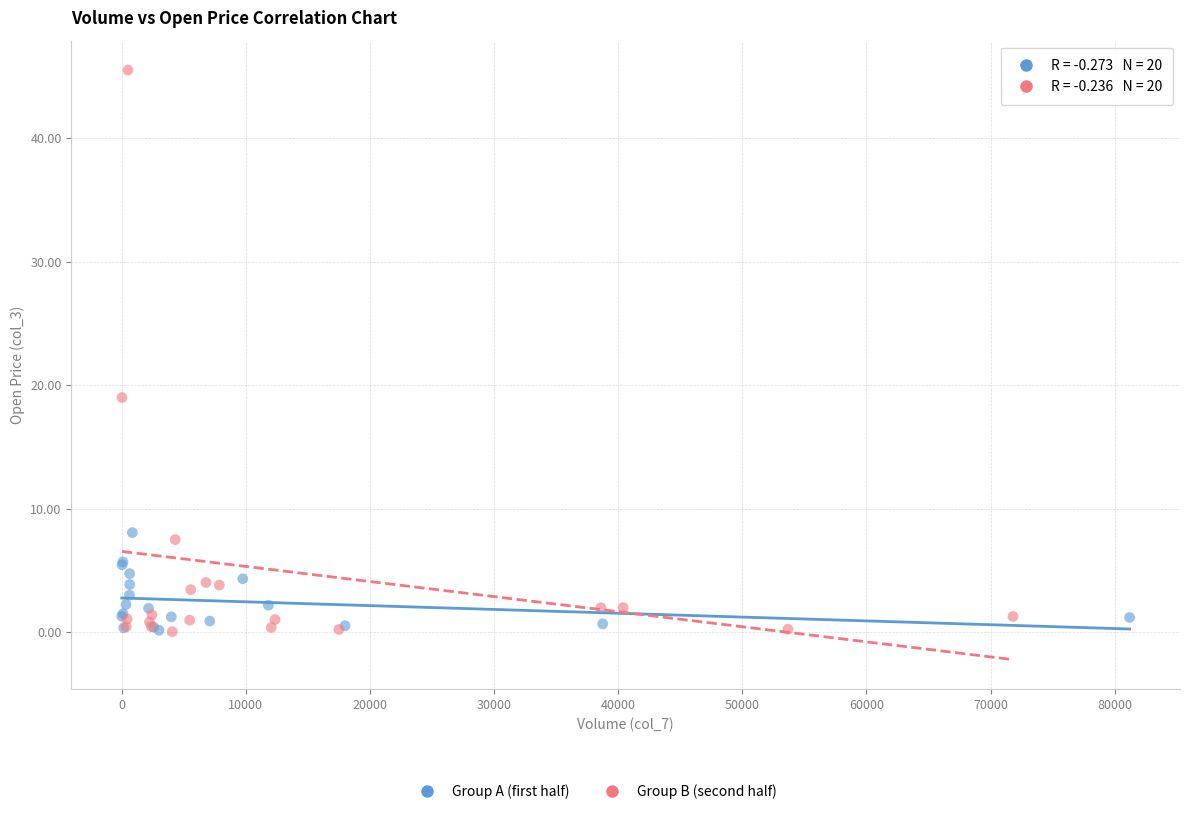

Which series has the widest spread of Y values?

Group B (second half)